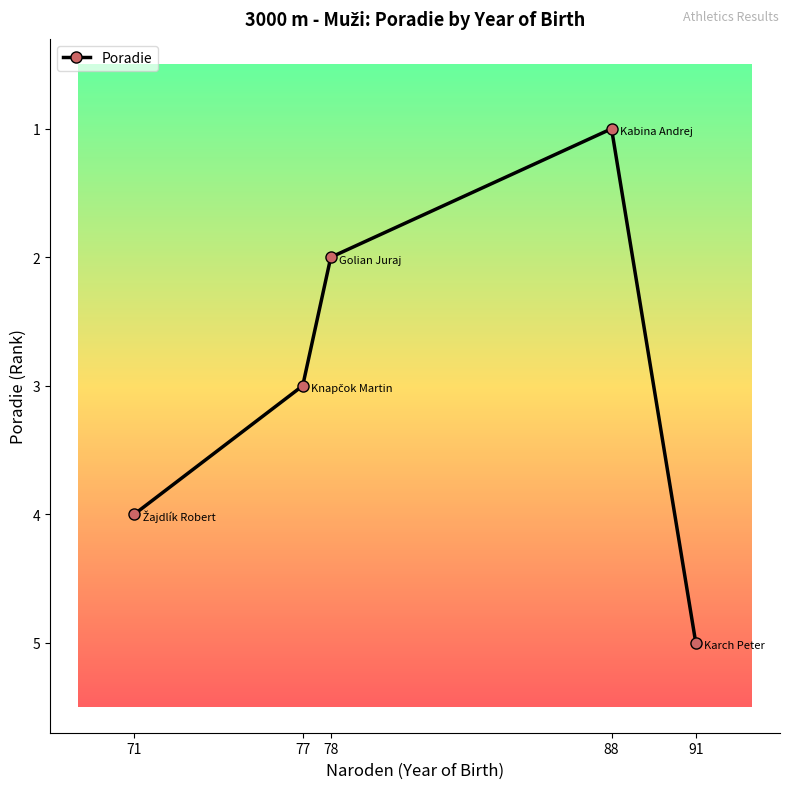

Read the value at 77.

3